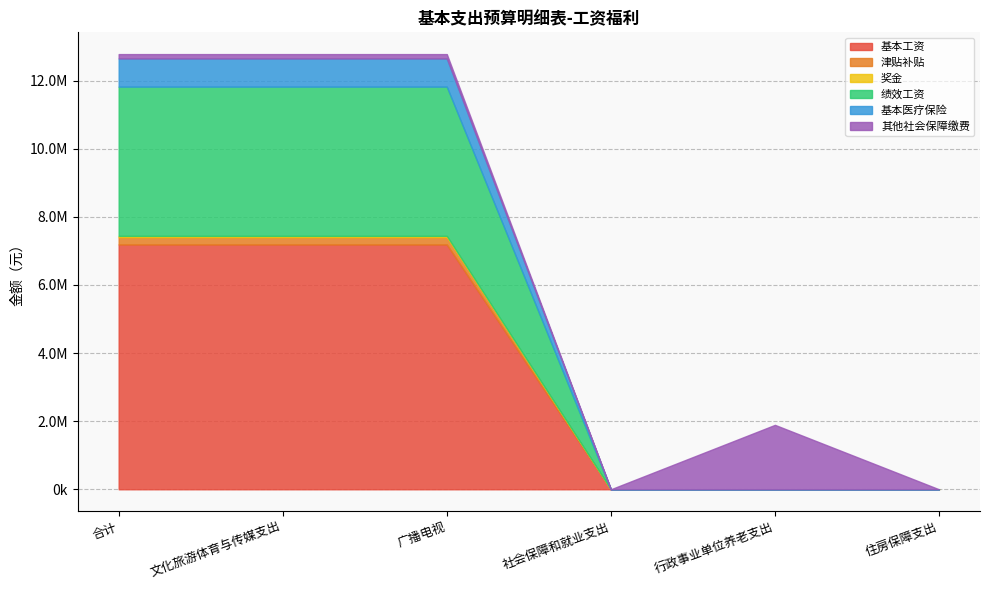

Reading right to left, list all the values displayed in this chart.

基本工资: 住房保障支出=0.0	行政事业单位养老支出=0.0	社会保障和就业支出=0.0	广播电视=7188108.0	文化旅游体育与传媒支出=7188108.0	合计=7188108.0
津贴补贴: 住房保障支出=0.0	行政事业单位养老支出=0.0	社会保障和就业支出=0.0	广播电视=214272.0	文化旅游体育与传媒支出=214272.0	合计=214272.0
奖金: 住房保障支出=0.0	行政事业单位养老支出=0.0	社会保障和就业支出=0.0	广播电视=37663.0	文化旅游体育与传媒支出=37663.0	合计=37663.0
绩效工资: 住房保障支出=0.0	行政事业单位养老支出=0.0	社会保障和就业支出=0.0	广播电视=4381092.0	文化旅游体育与传媒支出=4381092.0	合计=4381092.0
基本医疗保险: 住房保障支出=0.0	行政事业单位养老支出=0.0	社会保障和就业支出=0.0	广播电视=827479.4	文化旅游体育与传媒支出=827479.4	合计=827479.4
其他社会保障缴费: 住房保障支出=0.0	行政事业单位养老支出=1891381.6	社会保障和就业支出=0.0	广播电视=128084.3	文化旅游体育与传媒支出=128084.3	合计=128084.3